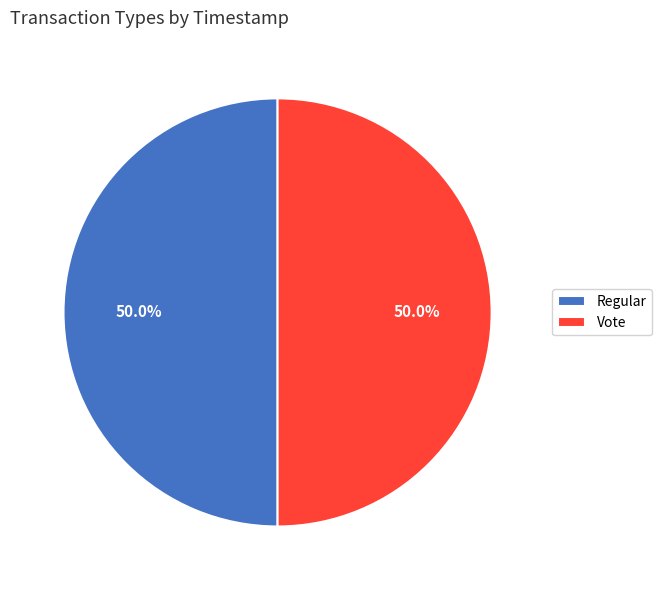

Is the sum of Regular and Vote greater than half?

Yes